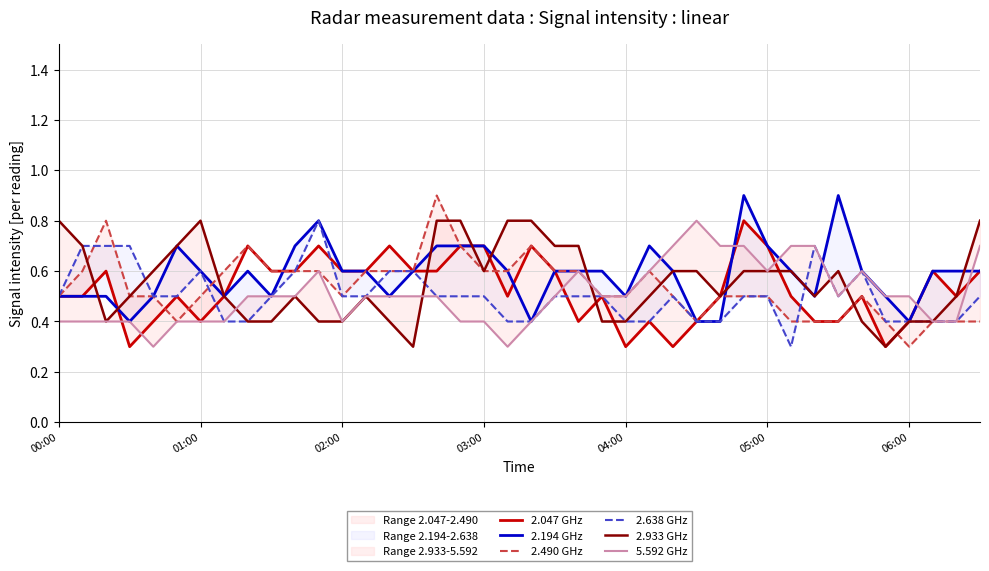

True or false: 2.490 GHz has a value of 0.6 at 19.

True